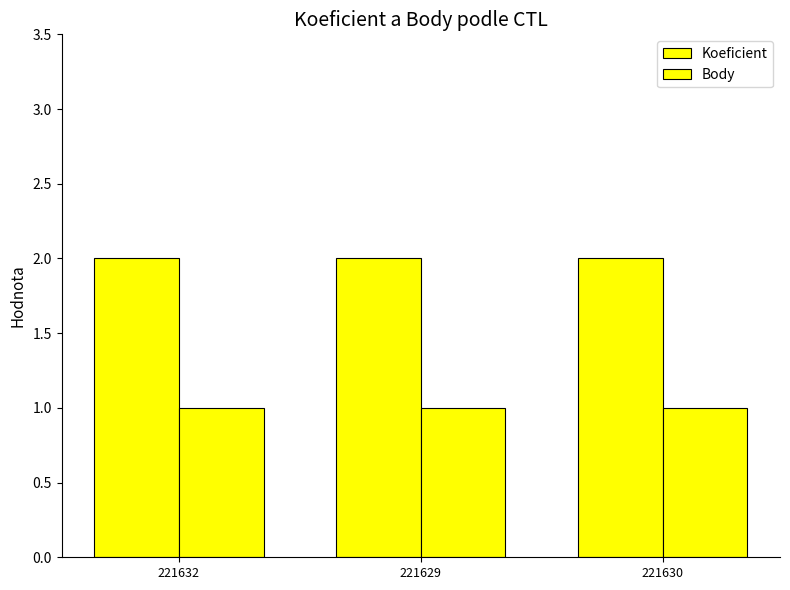

List the series in order of their overall mean, lowest first.

Body, Koeficient